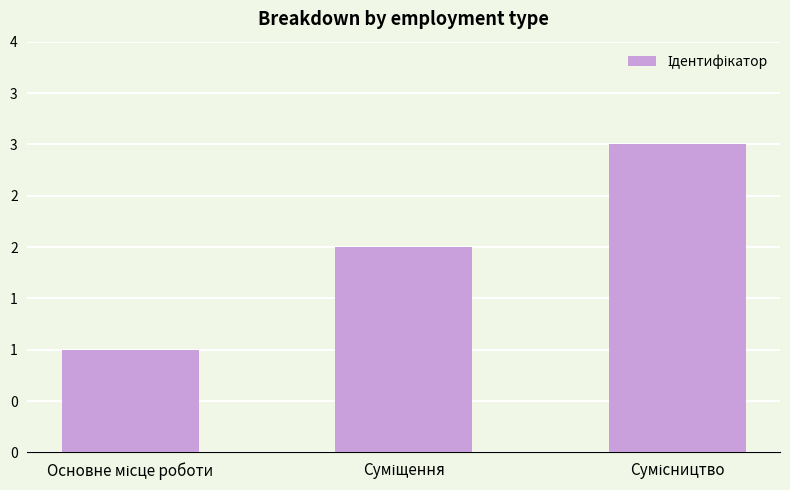

What is the sum of the values at Основне місце роботи and Сумісництво?

4